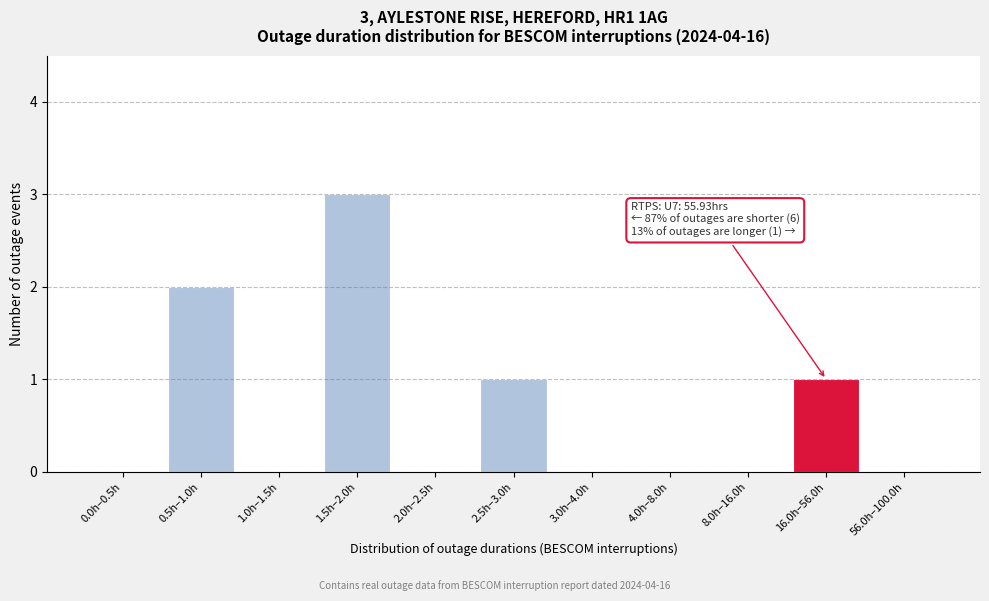

Reading right to left, extract all data points from this chart.

56.0h–100.0h=0	16.0h–56.0h=1	8.0h–16.0h=0	4.0h–8.0h=0	3.0h–4.0h=0	2.5h–3.0h=1	2.0h–2.5h=0	1.5h–2.0h=3	1.0h–1.5h=0	0.5h–1.0h=2	0.0h–0.5h=0